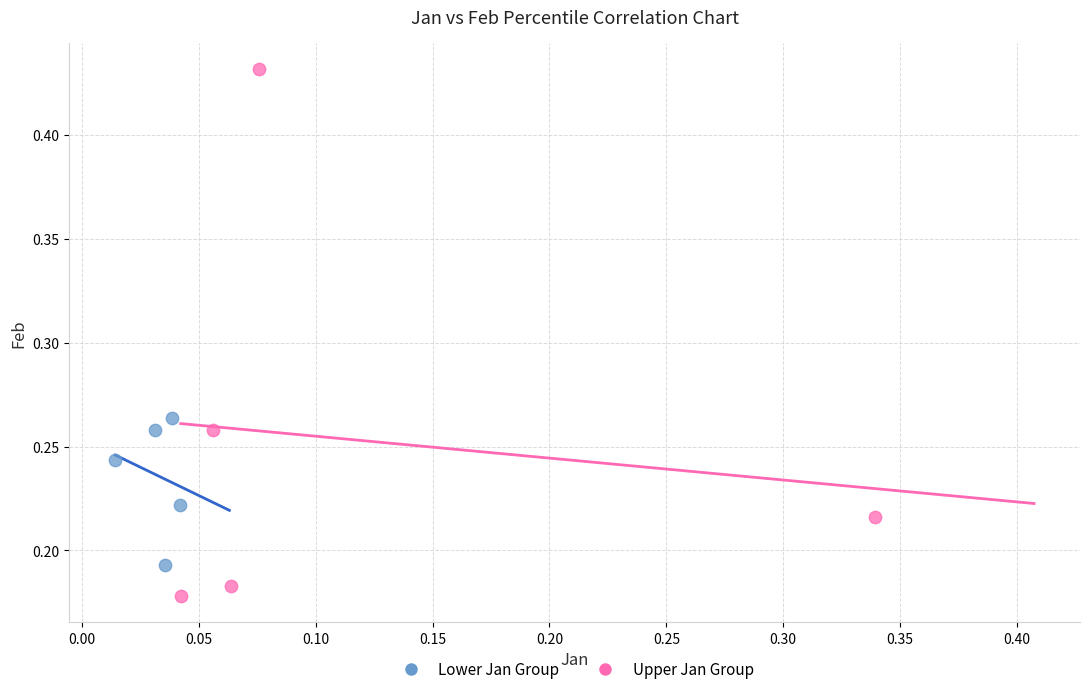

Which series contains the lowest Y value?

Upper Jan Group